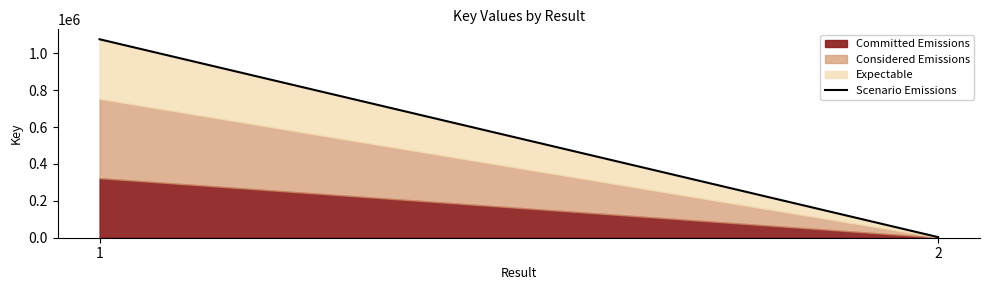

List the labels in order of value, smallest first.

2, 1